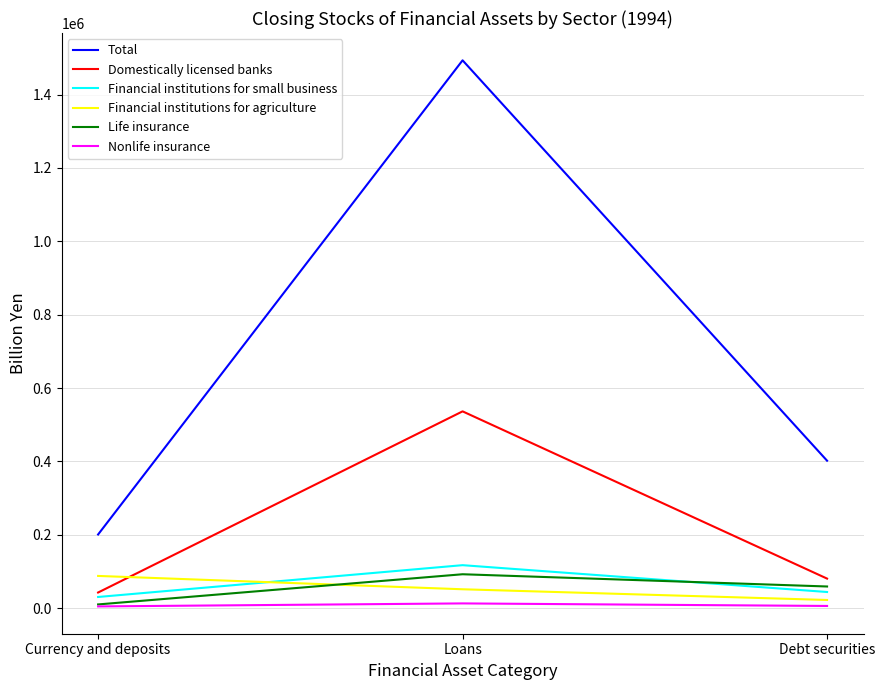

Which category has the highest value across all series?

Loans